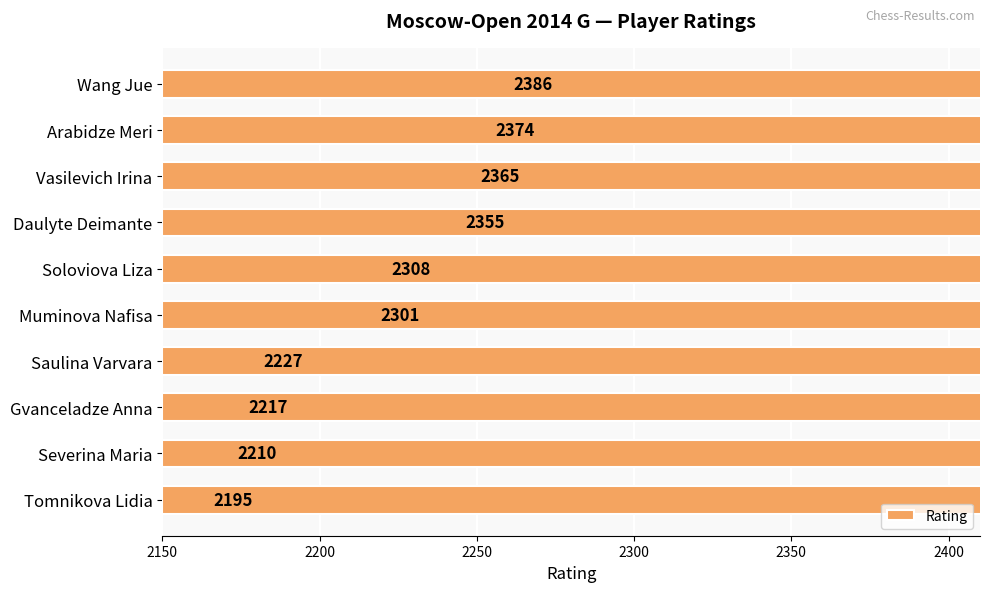

What is the smallest value displayed?

2195